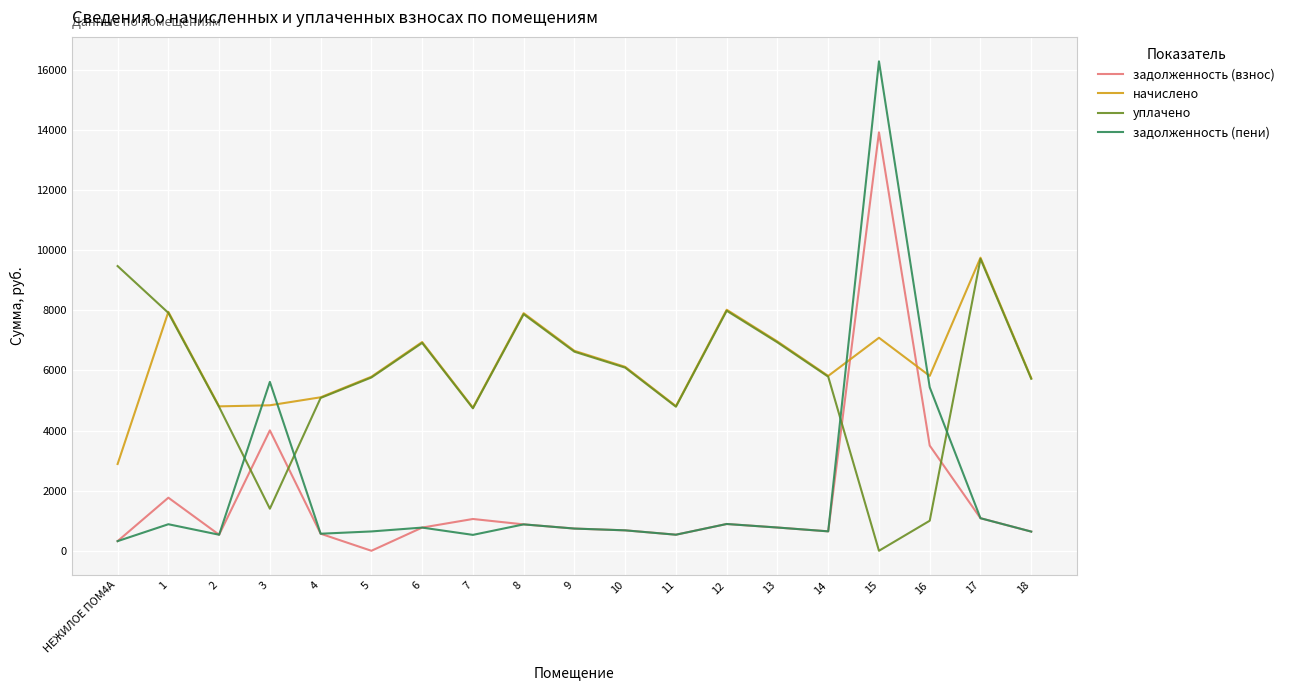

The value of уплачено at 15 is 0.0. True or false?

True